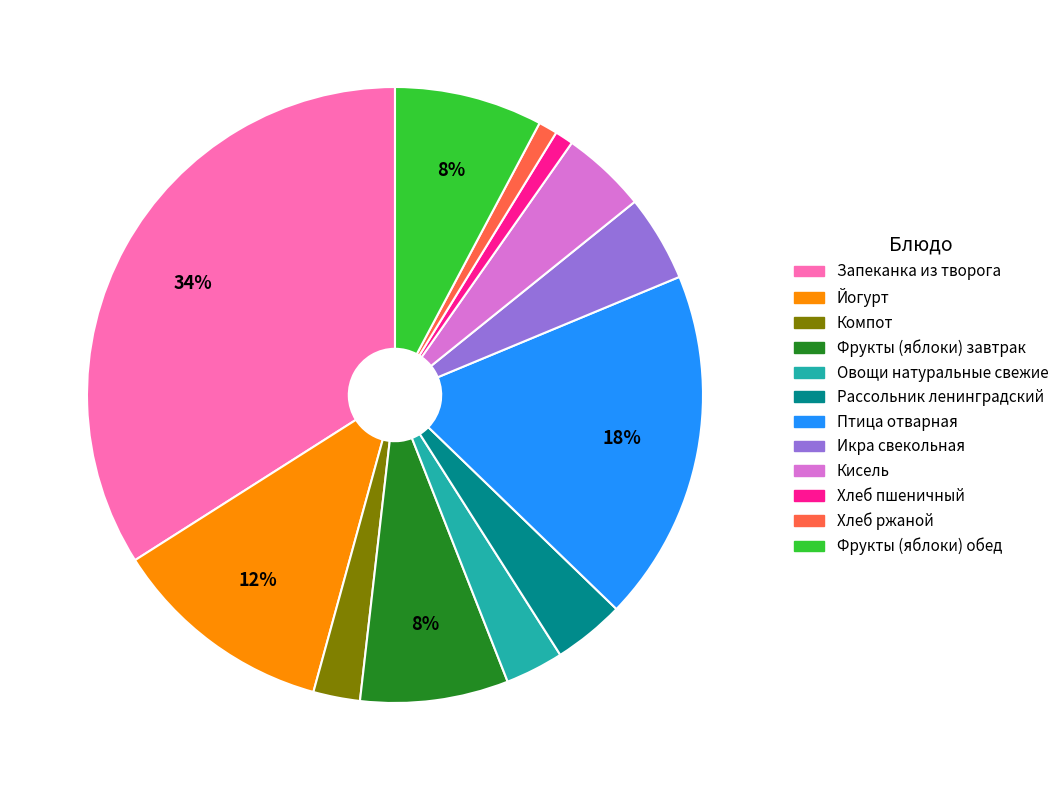

How many slices are in this pie chart?

12